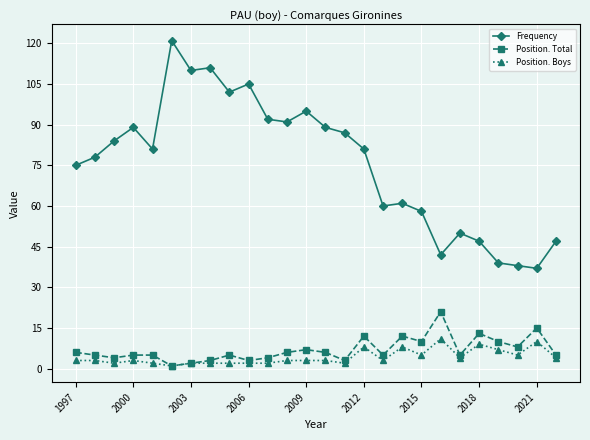

How many lines are shown in the chart?

3